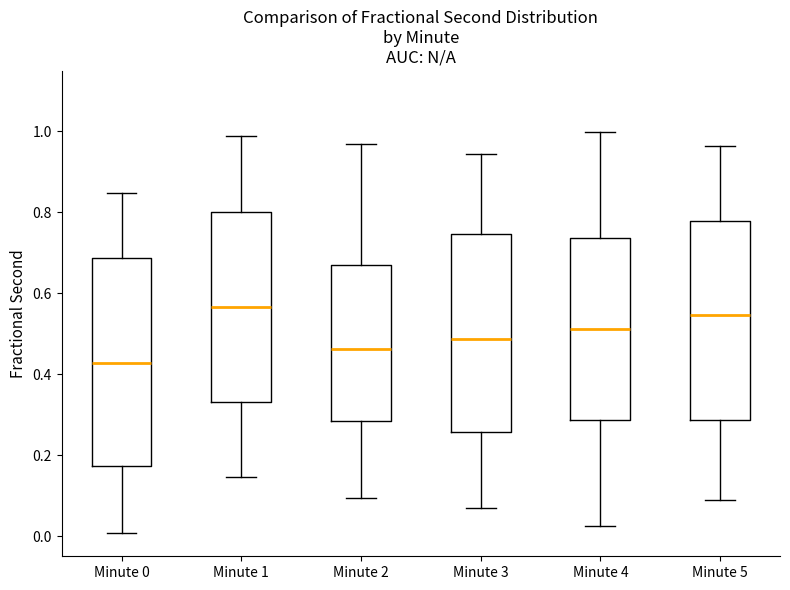

Reading left to right, transcribe this box plot: for each box, give where its median line is, the range the box spans, and where its two whiskers end, as read against the y-axis. The values are not printed on the chart, so give them approximately, as read against the axis.

Minute 0: median 0.42, box 0.18 to 0.68, whiskers 0.00 to 0.84
Minute 1: median 0.56, box 0.34 to 0.80, whiskers 0.14 to 0.98
Minute 2: median 0.46, box 0.28 to 0.66, whiskers 0.10 to 0.96
Minute 3: median 0.48, box 0.26 to 0.74, whiskers 0.06 to 0.94
Minute 4: median 0.52, box 0.28 to 0.74, whiskers 0.02 to 1.00
Minute 5: median 0.54, box 0.28 to 0.78, whiskers 0.08 to 0.96